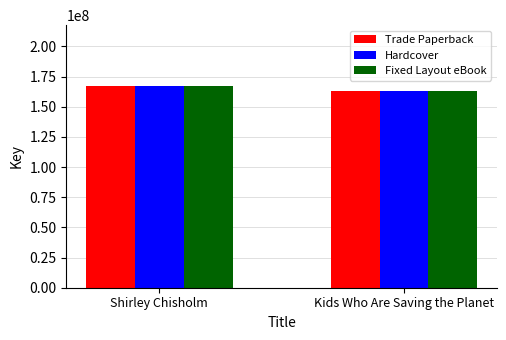

What value does the Fixed Layout eBook series have at Kids Who Are Saving the Planet, to the nearest 100?

162814000